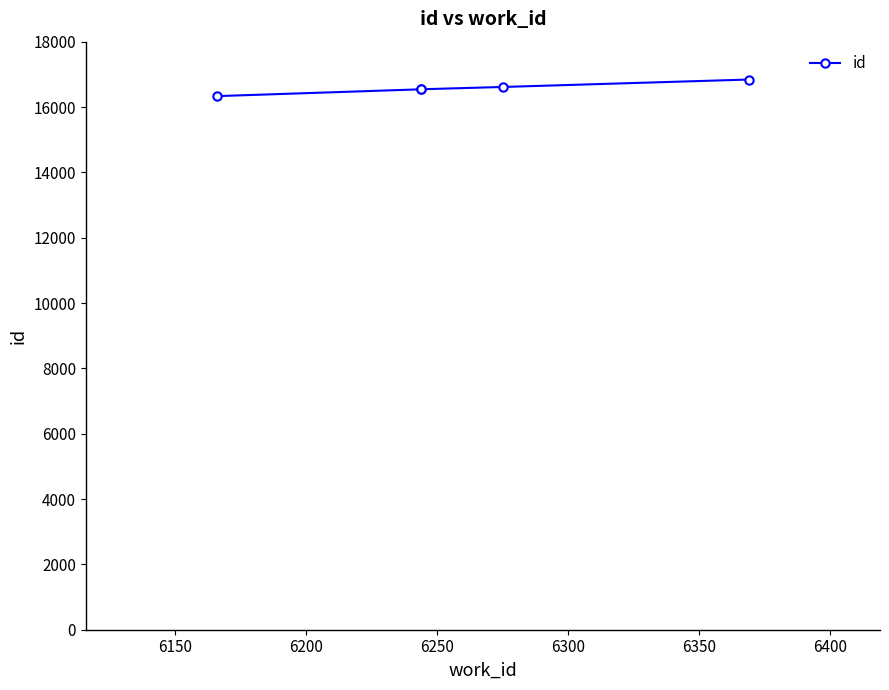

What is the minimum value shown in the chart?

16333